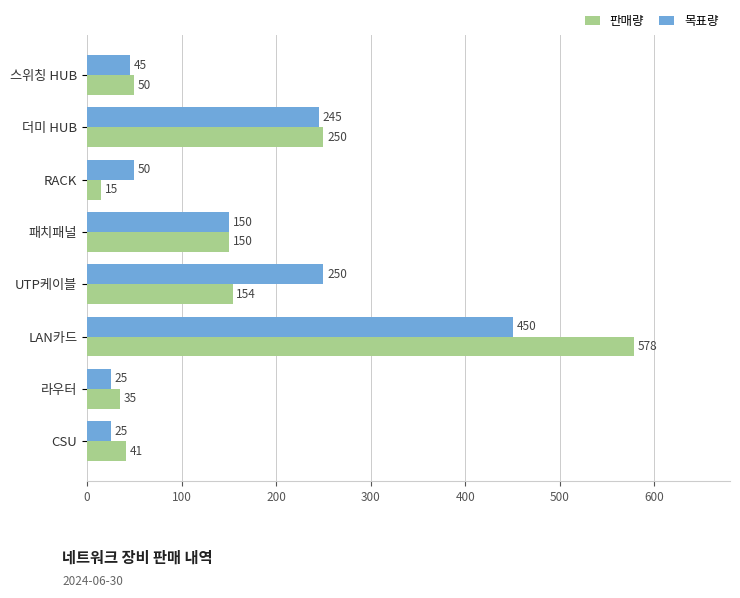

True or false: 판매량 has a value of 154 at UTP케이블.

True